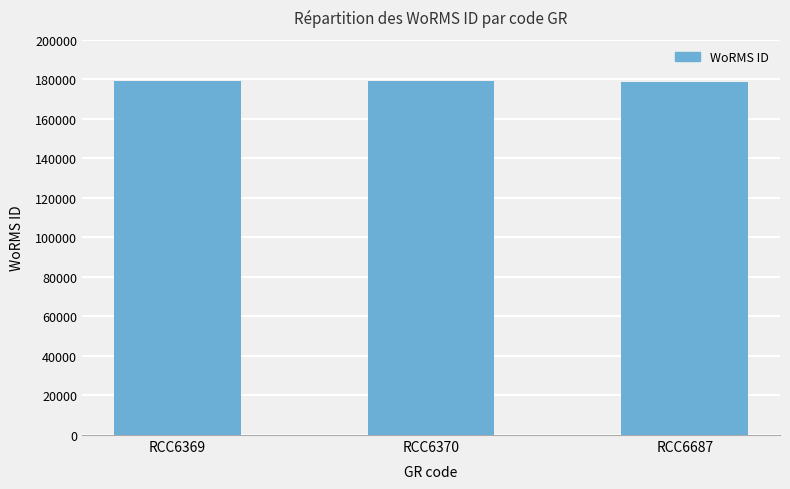

Count the values in the range 178590 to 178972.

3